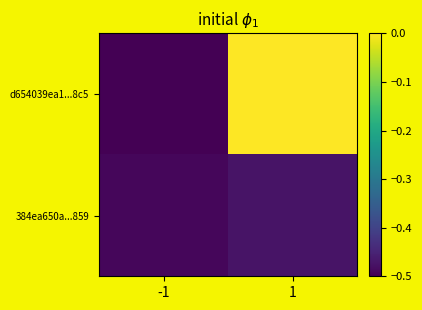

Which series has the largest total across all categories?

d654039ea1...8c5